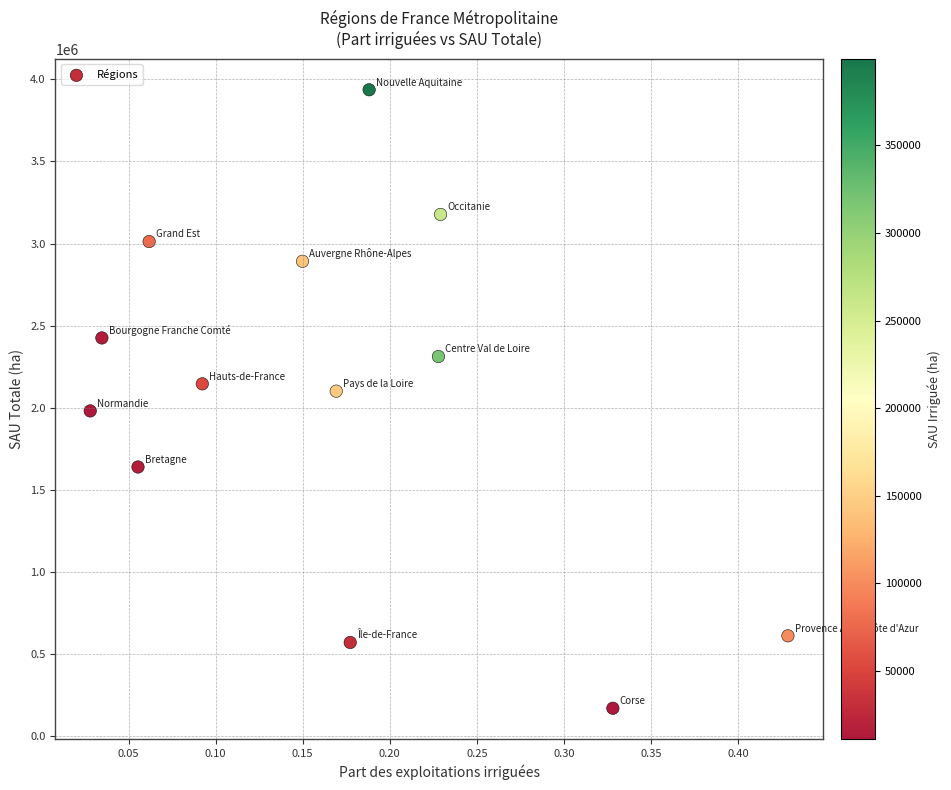

What is the range of X values (max minus min)?

0.4